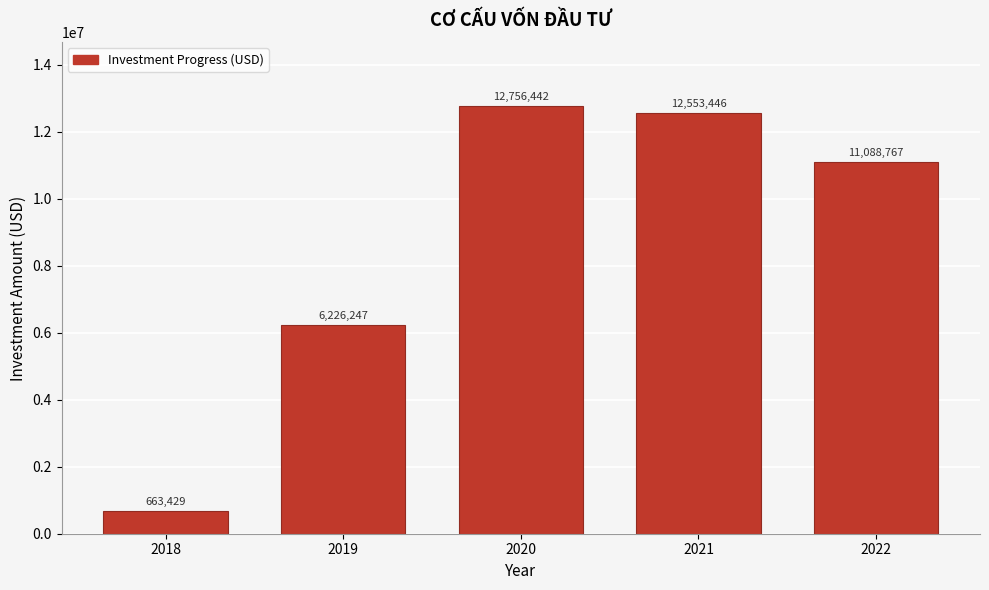

What is the average value?

8657666.2